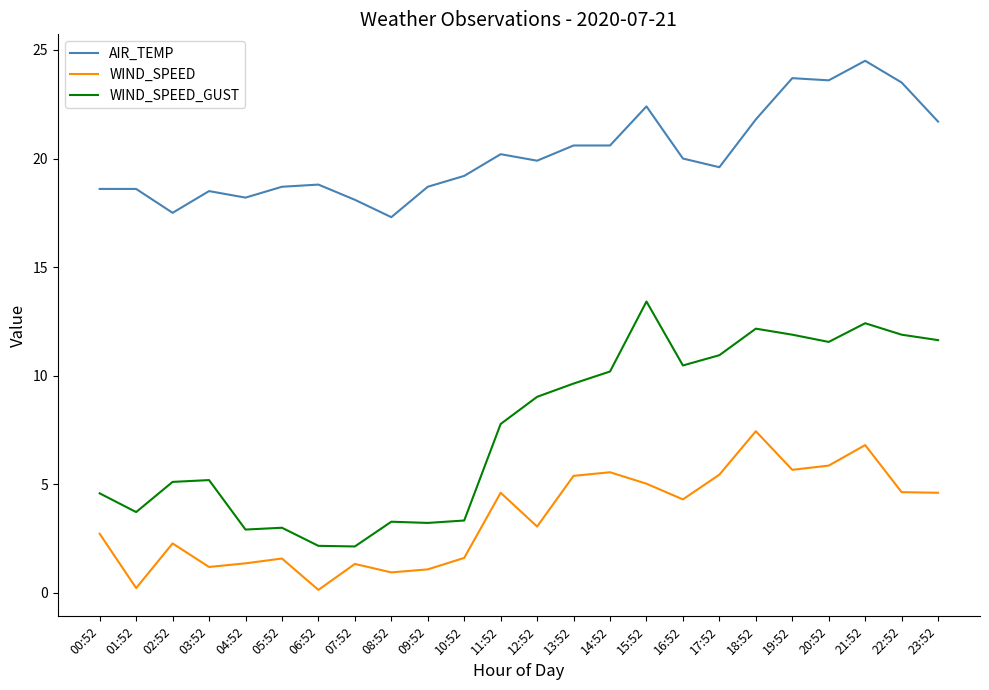

What value does the WIND_SPEED_GUST series have at 09:52?

3.2